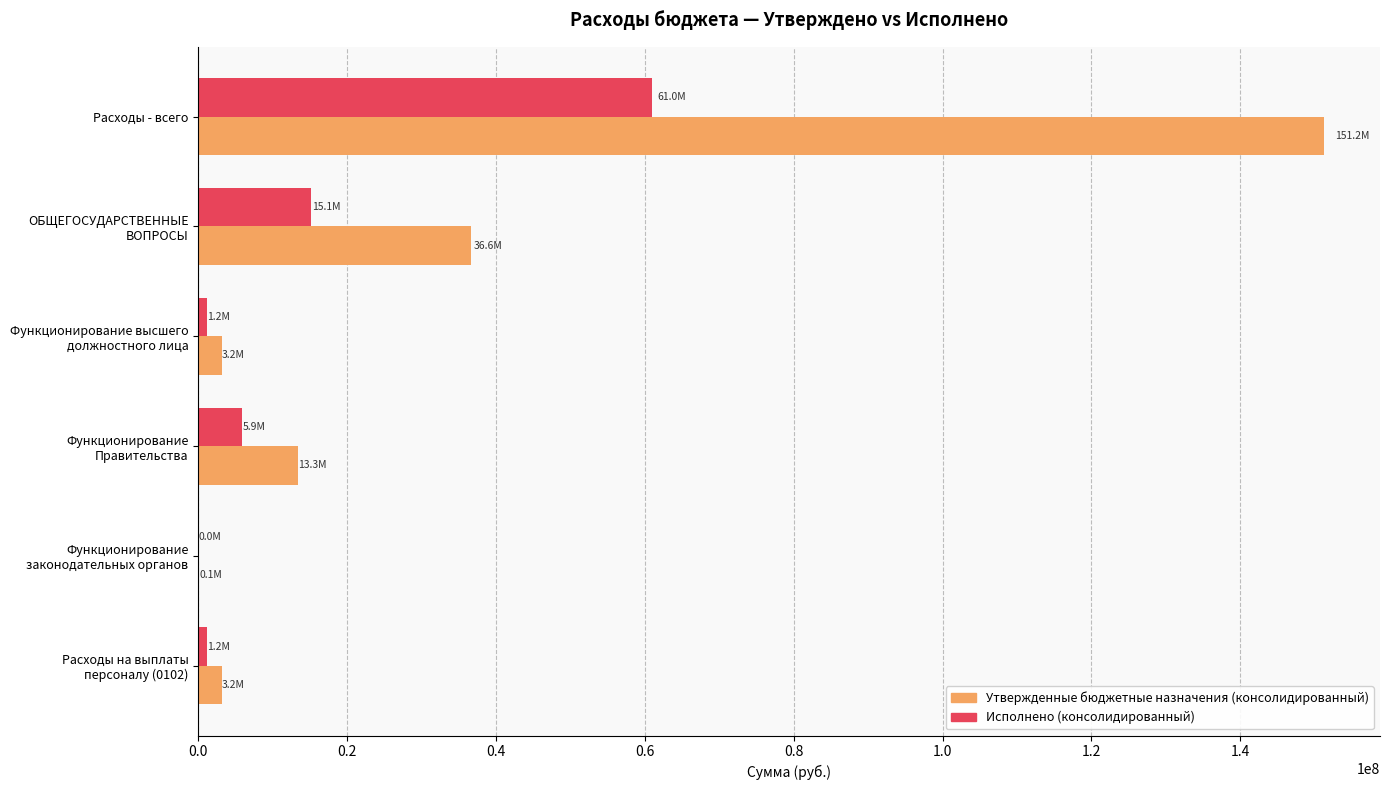

At which category is the sum across all series the highest?

Расходы - всего